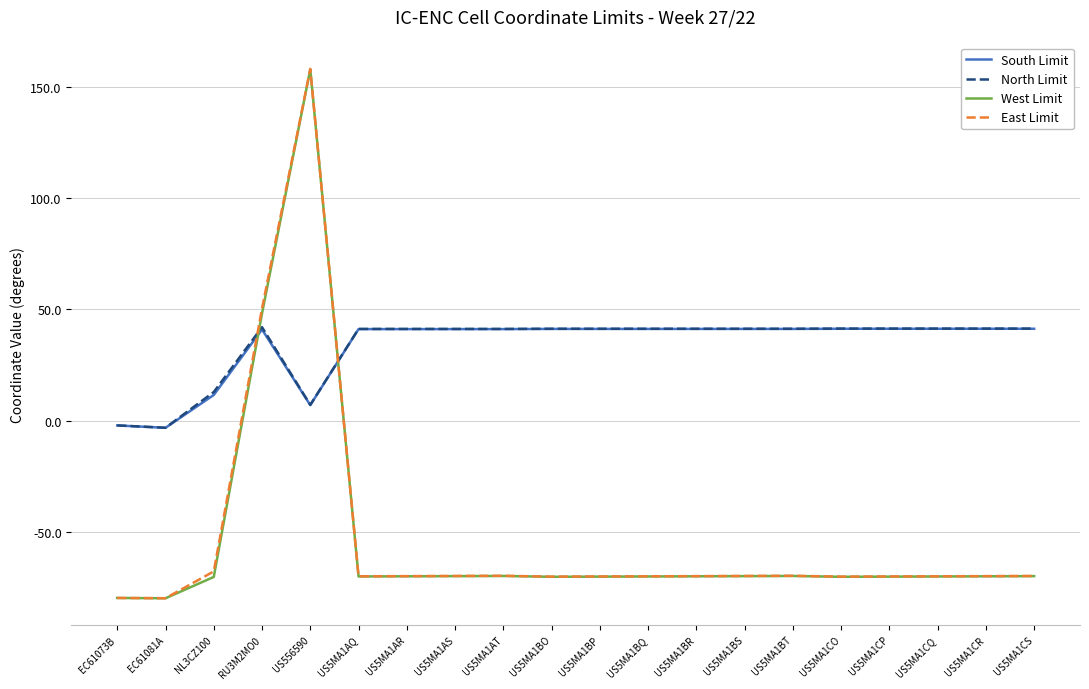

The value of South Limit at US5MA1CO is 24.2. True or false?

False